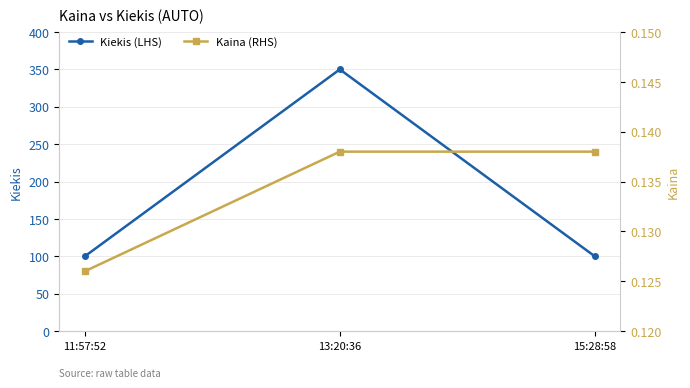

List the series in order of their overall mean, lowest first.

Kaina (RHS), Kiekis (LHS)